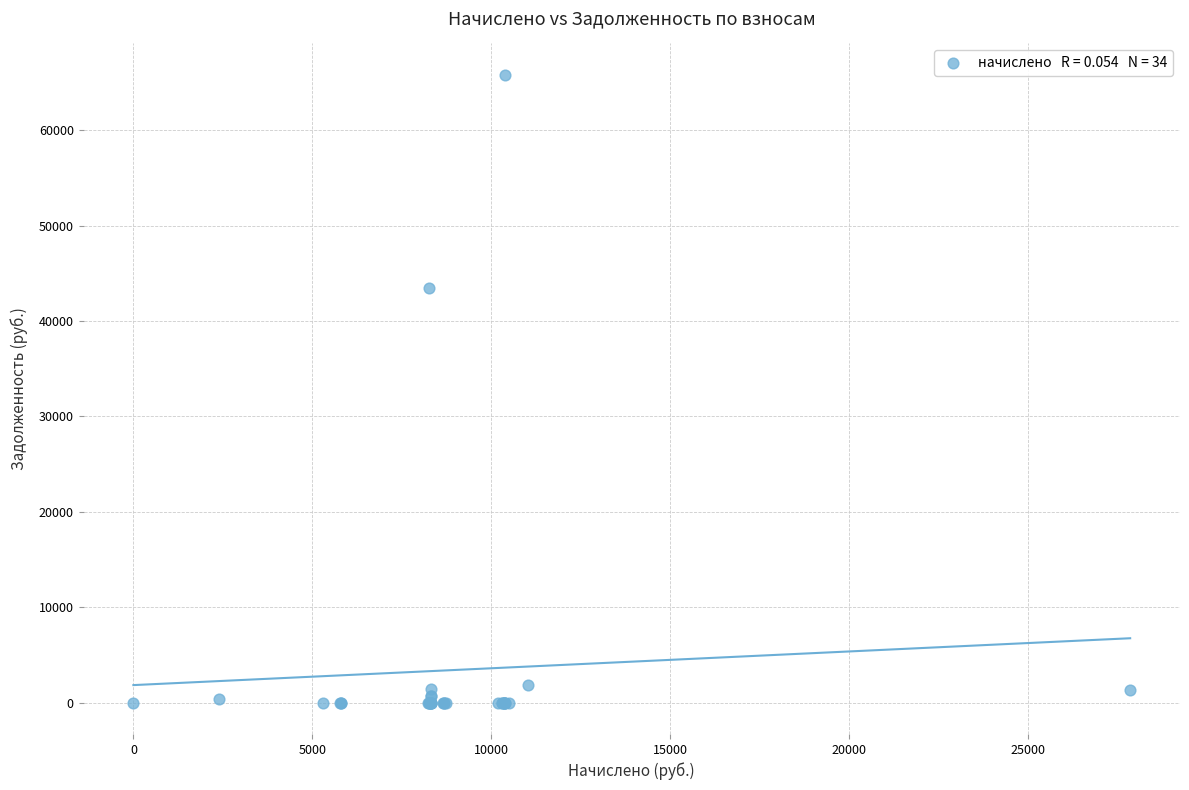

What Y value in the scatter plot is closest to 32911?

43504.0